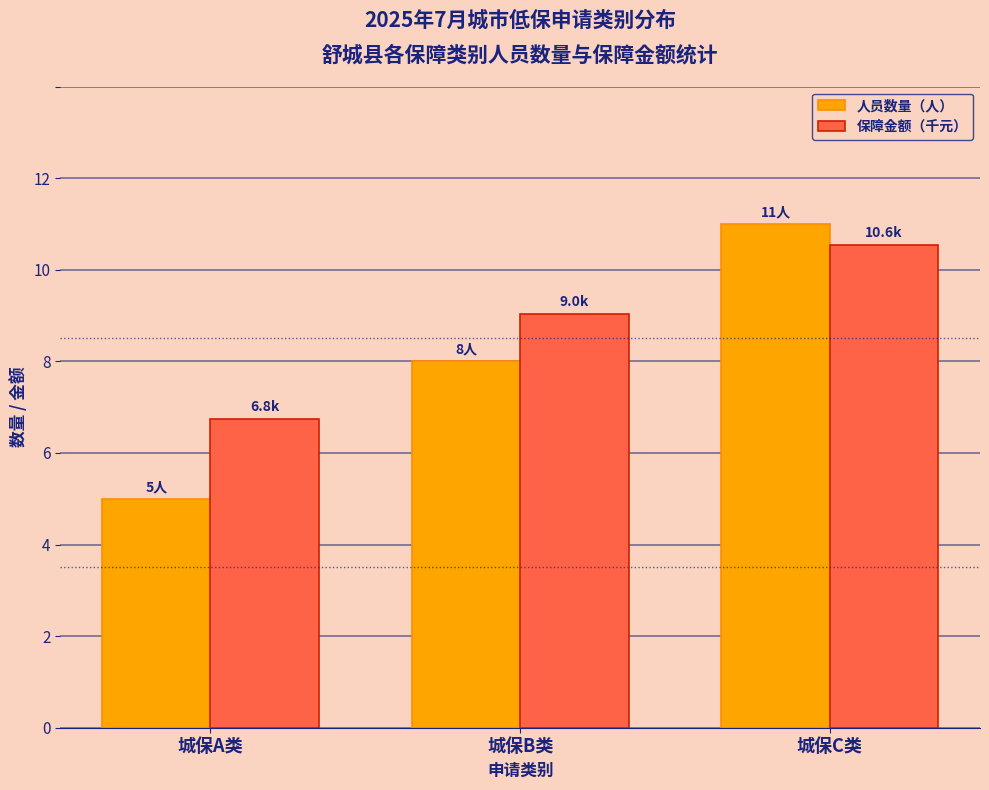

At which label does 保障金额（千元） reach its peak?

城保C类